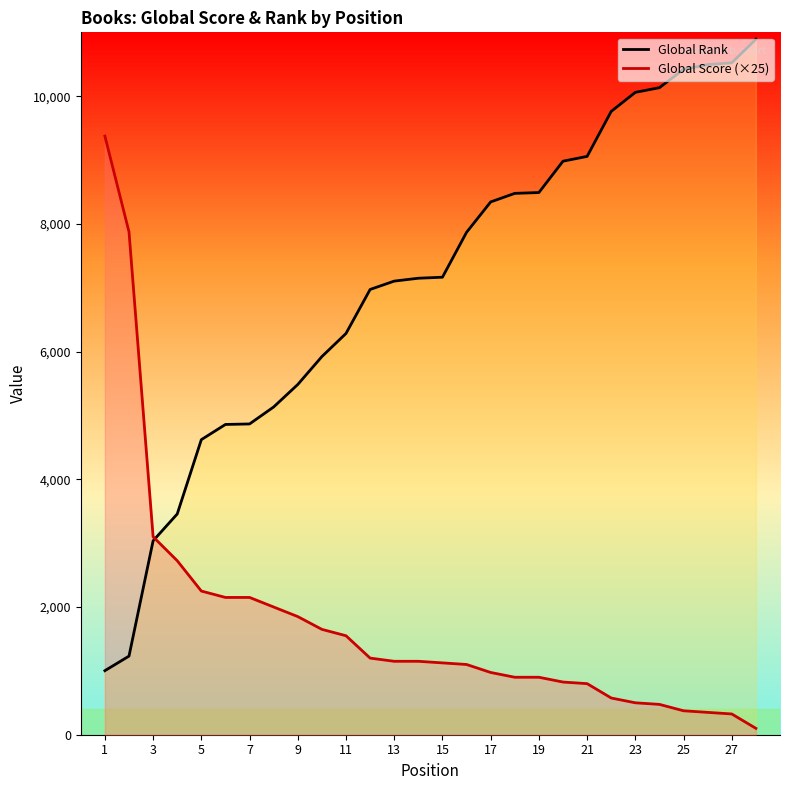

What is the difference between the maximum and second lowest values in the Global Rank series?

9661